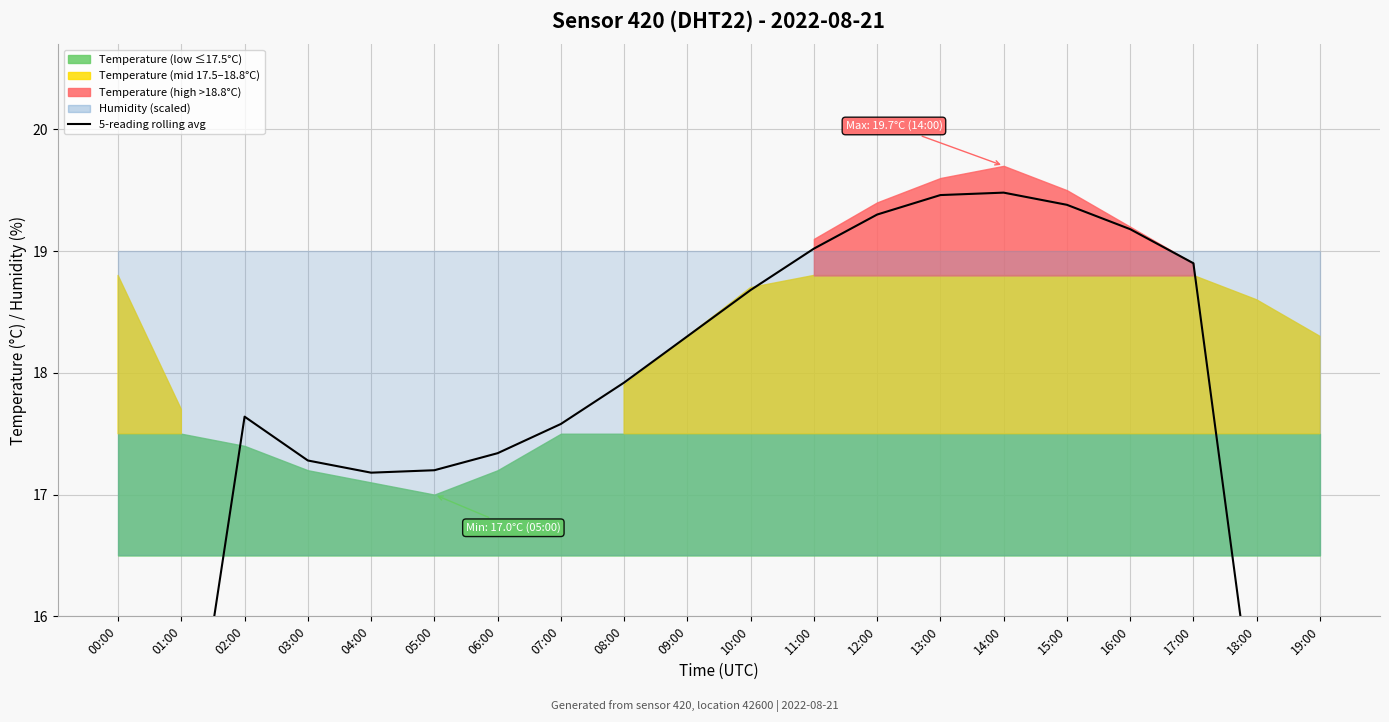

What is the smallest value displayed?

10.8